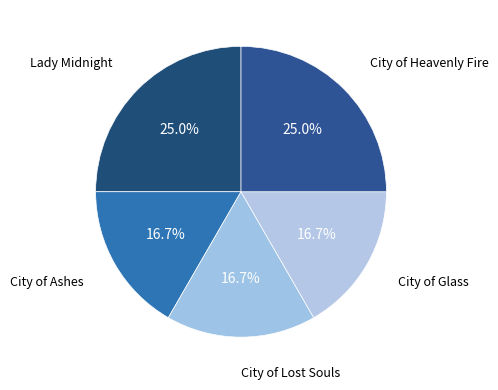

How many slices are in this pie chart?

5